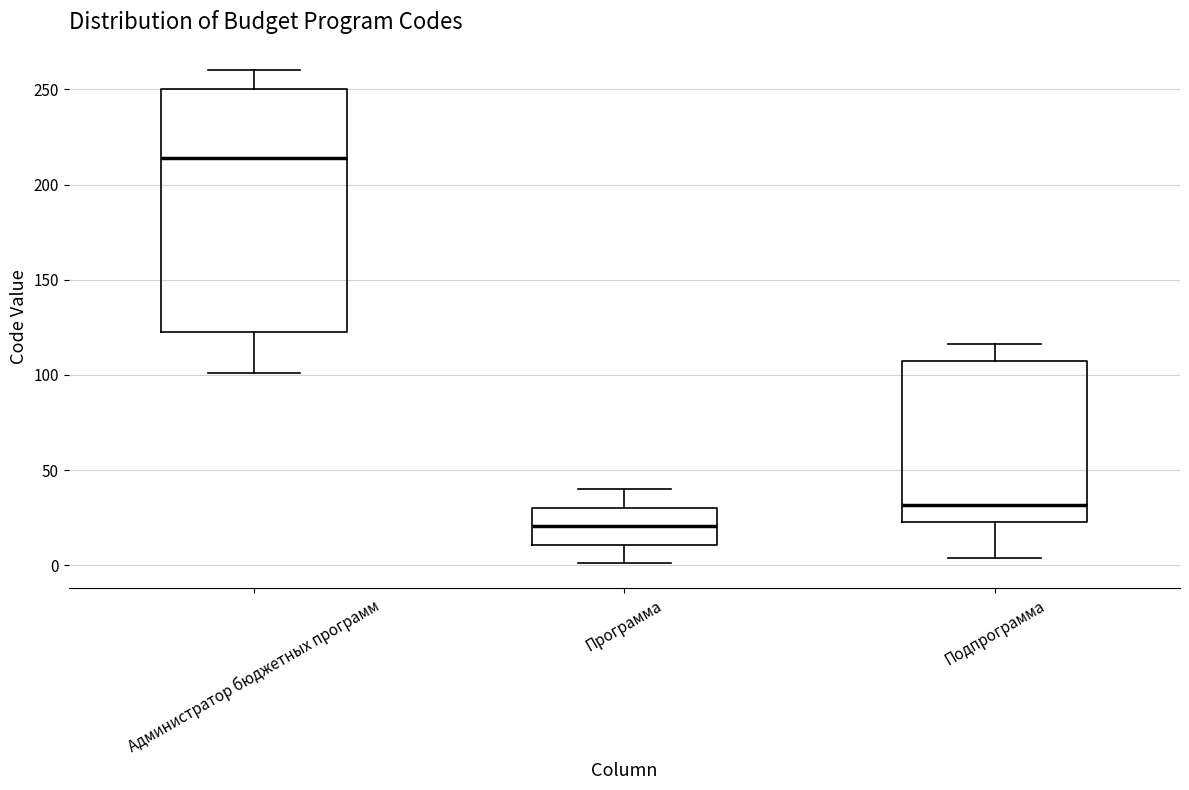

Reading left to right, read every box against the y-axis: the position of its median line, the range the box covers, and the ends of its whiskers. The values are not printed on the chart, so give them approximately, as read against the axis.

Администратор бюджетных программ: median 215, box 125 to 250, whiskers 100 to 260
Программа: median 20, box 10 to 30, whiskers 0 to 40
Подпрограмма: median 30, box 25 to 105, whiskers 5 to 115